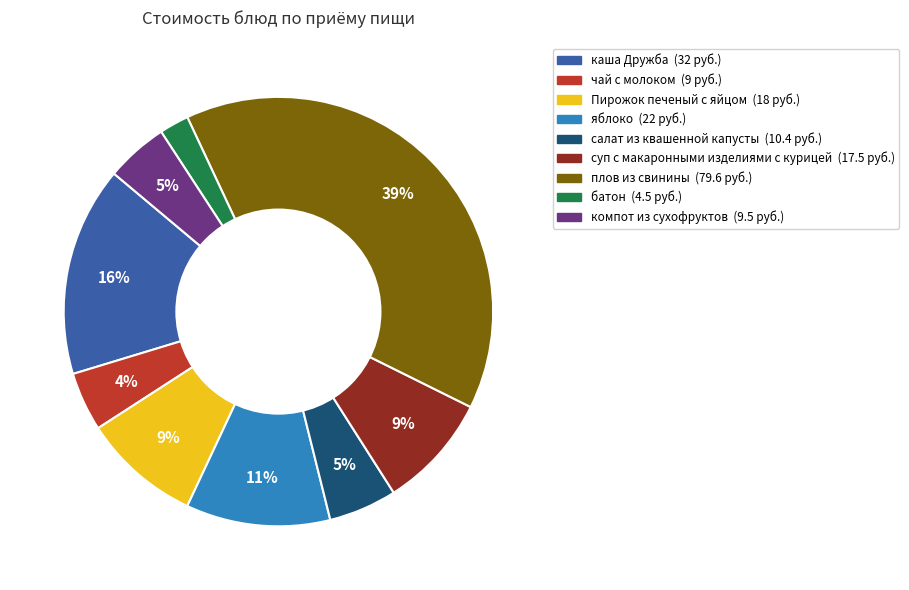

How many segments does this pie chart have?

9